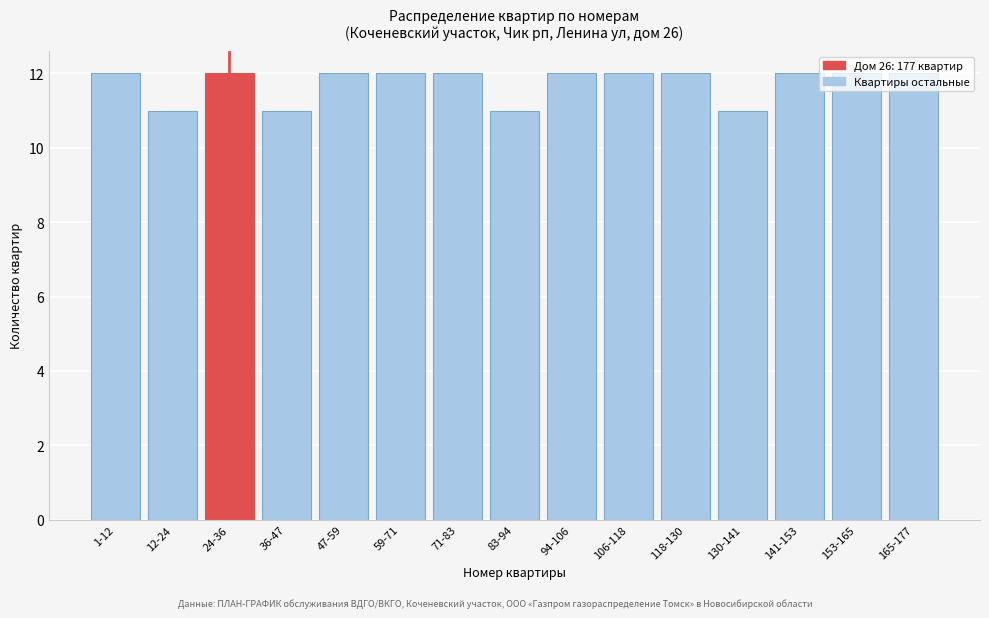

True or false: the data shows 5 at 141-153.

False